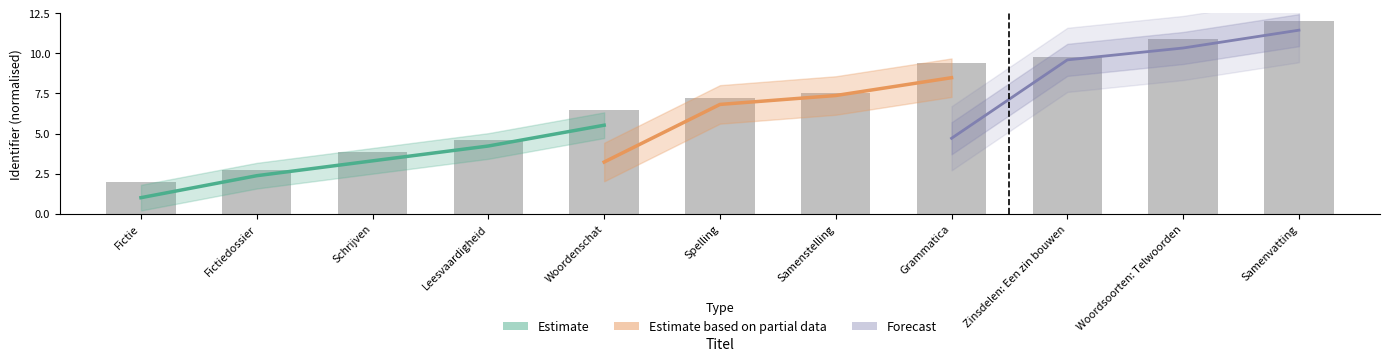

Reading left to right, extract all data points from this chart.

2.0	2.7	3.9	4.6	6.4	7.2	7.6	9.4	9.8	10.9	12.0